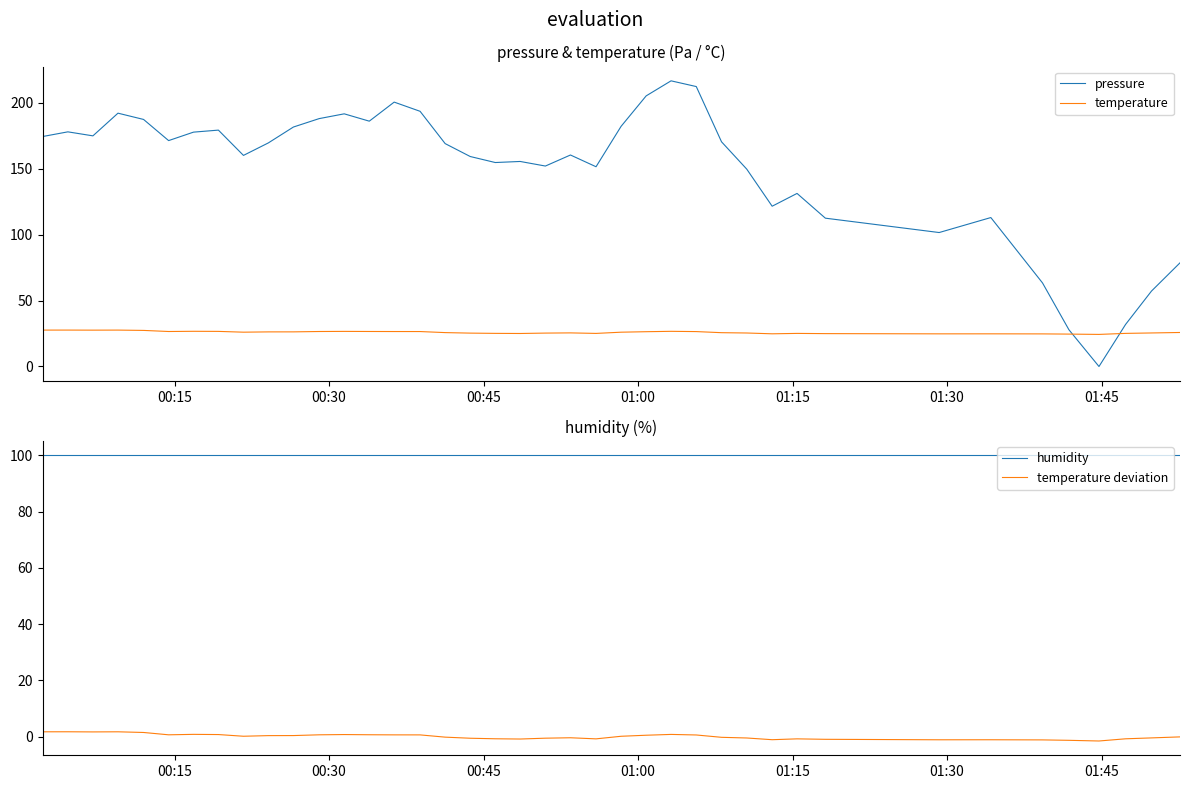

True or false: temperature has more than 2 points higher than both neighbors.

True